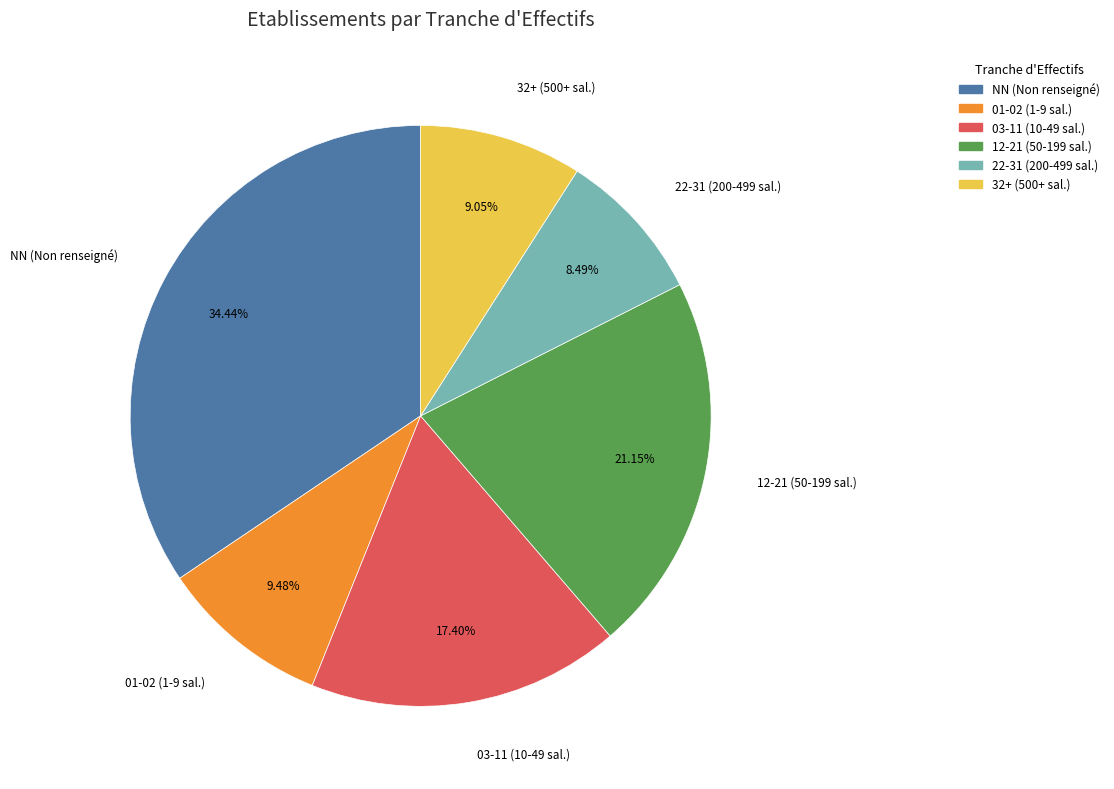

Do 03-11 (10-49 sal.) and 32+ (500+ sal.) together represent more than half of the pie?

No